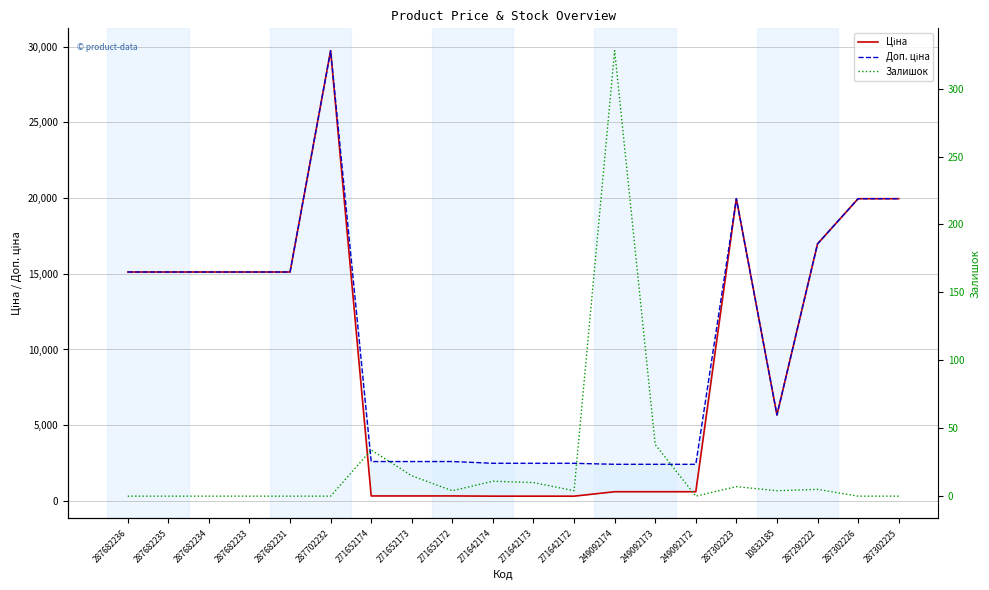

True or false: Доп. ціна and Ціна intersect in this chart.

False